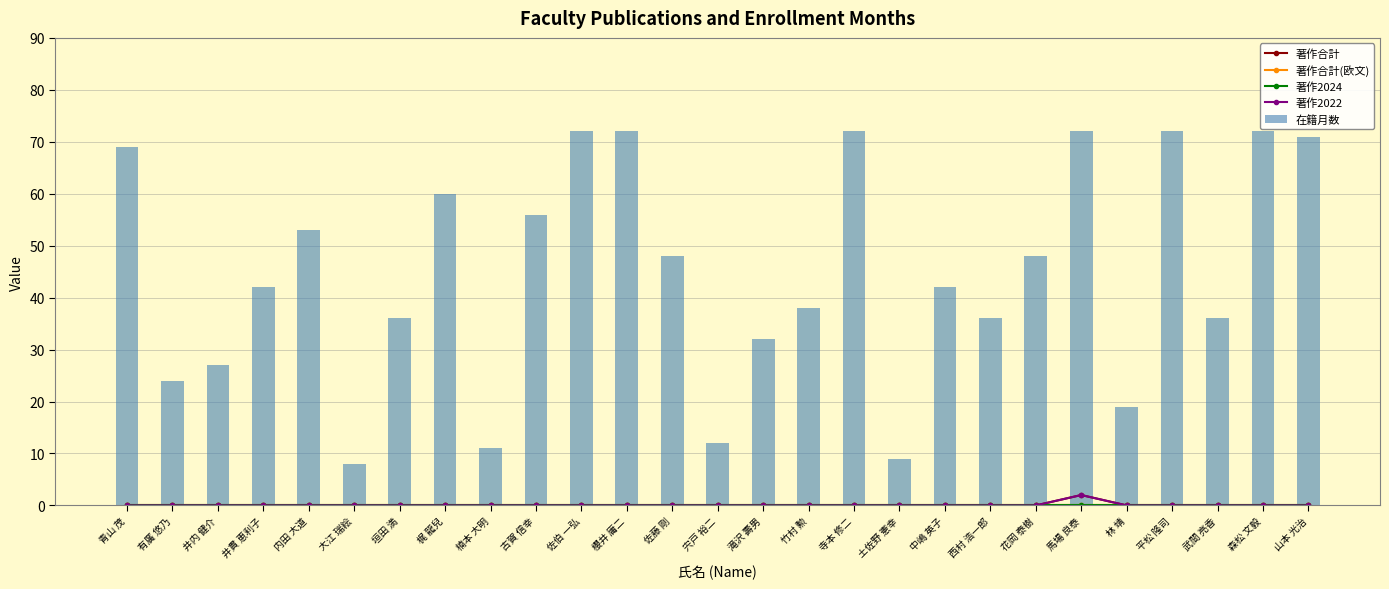

Rank the series by their maximum value, from highest to lowest.

在籍月数, 著作合計, 著作2022, 著作合計(欧文), 著作2024